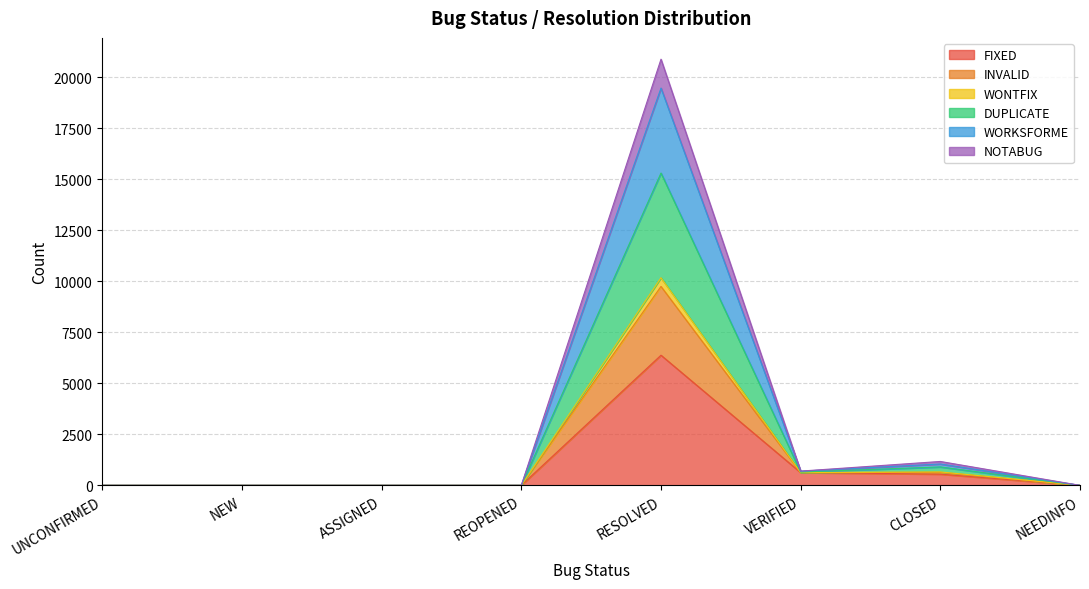

Is it true that NOTABUG equals 166 at CLOSED?

False